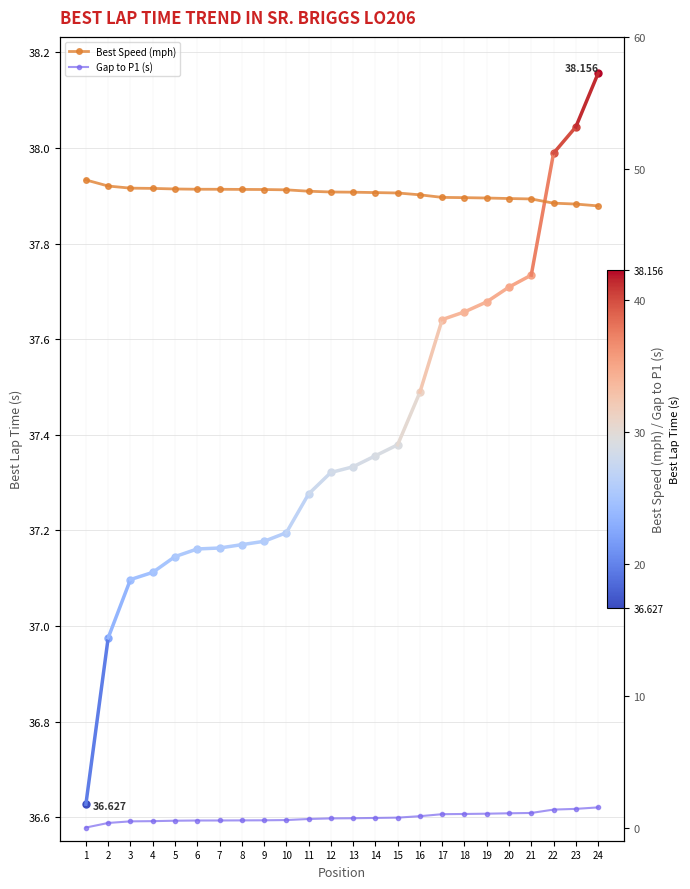

Reading right to left, extract all data points from this chart.

Best Speed (mph): 47.2	47.3	47.4	47.7	47.7	47.8	47.8	47.8	48.0	48.2	48.2	48.2	48.2	48.3	48.4	48.4	48.4	48.4	48.4	48.5	48.5	48.5	48.7	49.1
Gap to P1 (s): 1.5	1.4	1.4	1.1	1.1	1.1	1.0	1.0	0.9	0.8	0.7	0.7	0.7	0.6	0.6	0.6	0.5	0.5	0.5	0.5	0.5	0.5	0.3	0.0